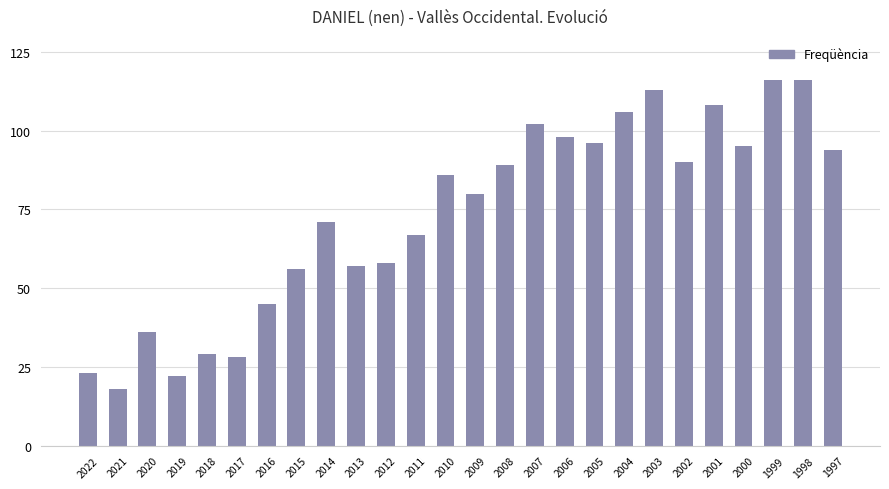

What is the sum of the values at 1998 and 2017?

144